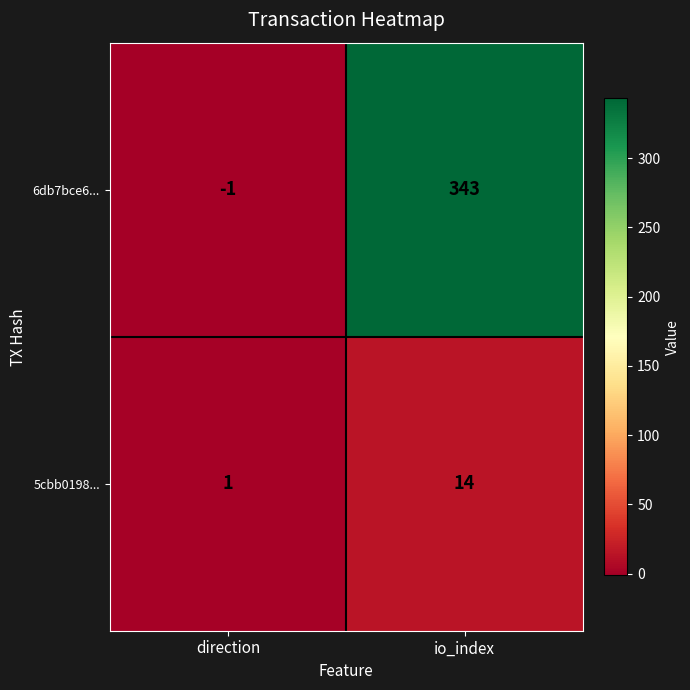

Rank the series by their maximum value, from lowest to highest.

5cbb0198..., 6db7bce6...